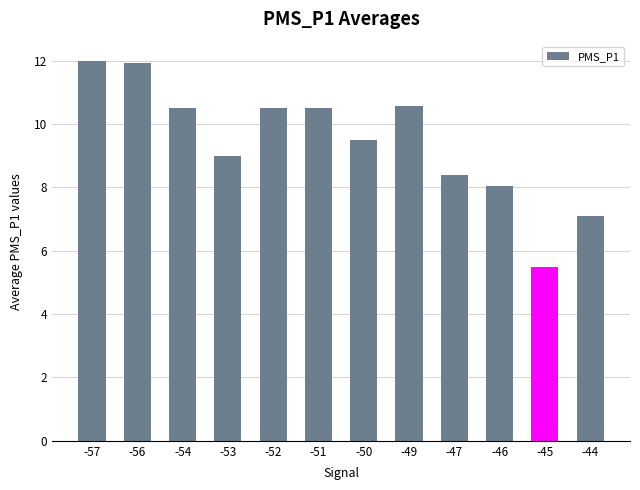

Reading left to right, extract all data points from this chart.

-57=12.0	-56=11.9	-54=10.5	-53=9.0	-52=10.5	-51=10.5	-50=9.5	-49=10.6	-47=8.4	-46=8.1	-45=5.5	-44=7.1